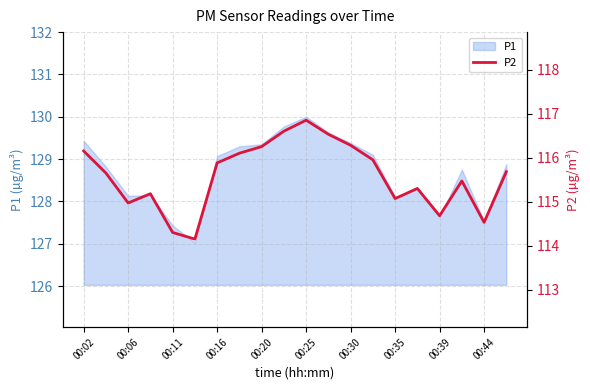

Count the number of values greater than 115.

15